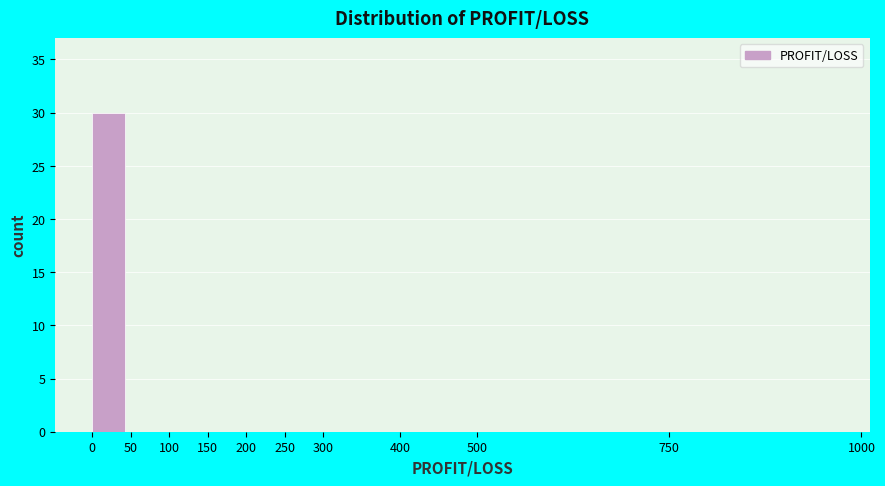

Which range on the x-axis has the tallest bar?

0 to 50